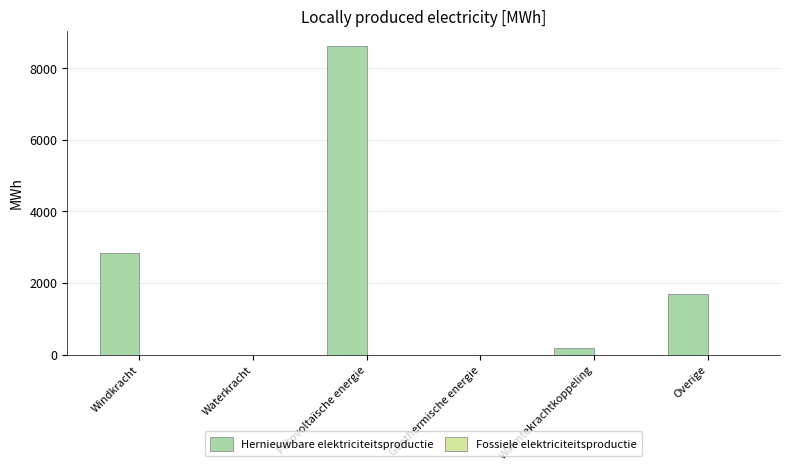

The value at Geothermische energie is 0.0. True or false?

True